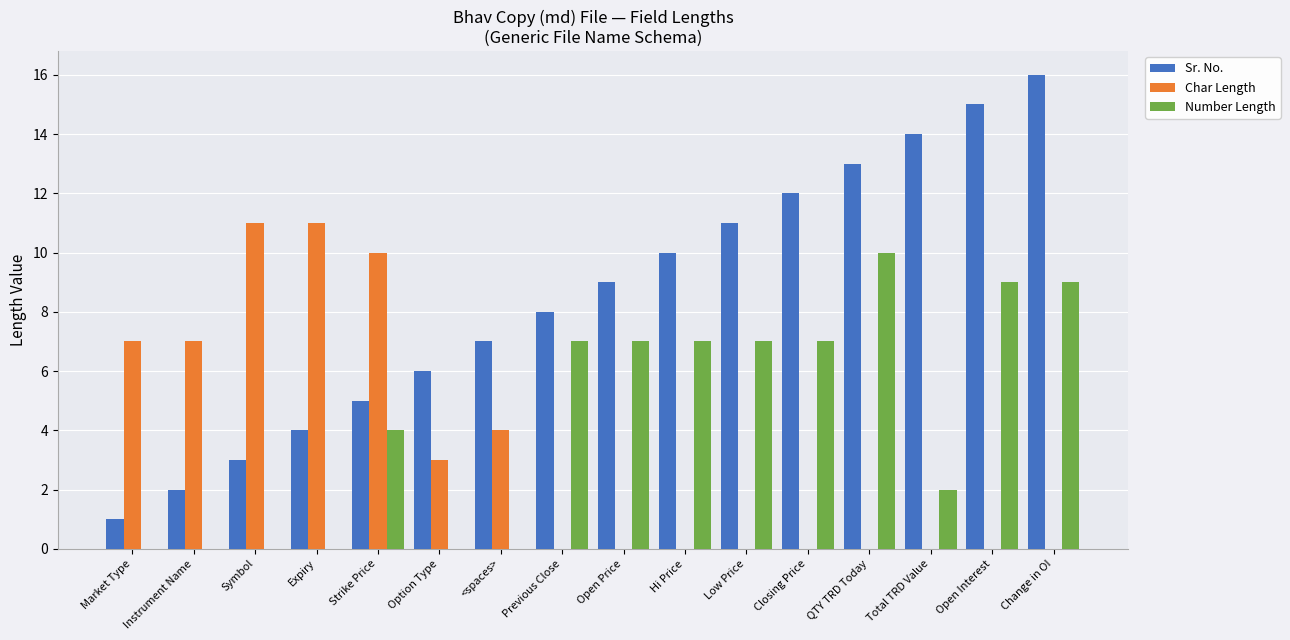

Where is Number Length nearest to the value 5?

Strike Price